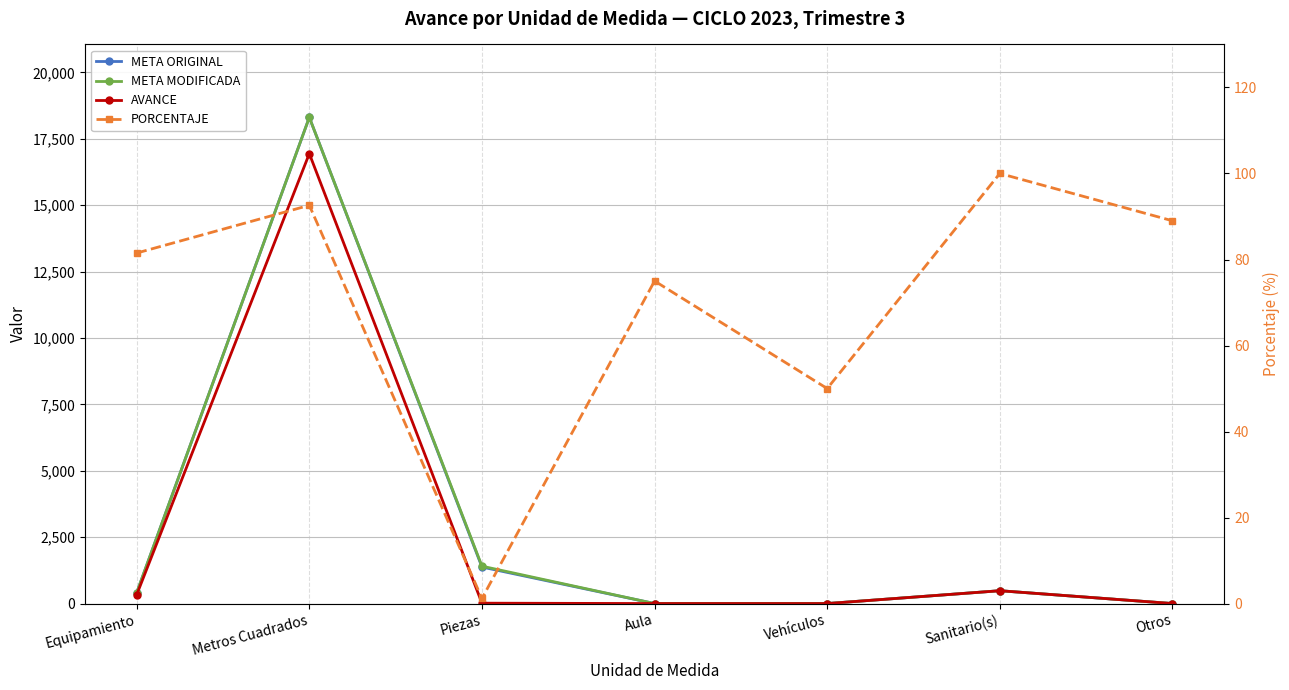

Reading right to left, list all the values displayed in this chart.

META ORIGINAL: Otros=2.0	Sanitario(s)=484.9	Vehículos=2.0	Aula=2.0	Piezas=1376.0	Metros Cuadrados=18305.5	Equipamiento=406.0
META MODIFICADA: Otros=2.0	Sanitario(s)=484.9	Vehículos=2.0	Aula=2.0	Piezas=1409.0	Metros Cuadrados=18305.5	Equipamiento=409.0
AVANCE: Otros=1.8	Sanitario(s)=484.9	Vehículos=1.0	Aula=1.5	Piezas=16.0	Metros Cuadrados=16941.0	Equipamiento=333.5
PORCENTAJE: Otros=89.0	Sanitario(s)=100.0	Vehículos=50.0	Aula=75.0	Piezas=1.2	Metros Cuadrados=92.6	Equipamiento=81.5